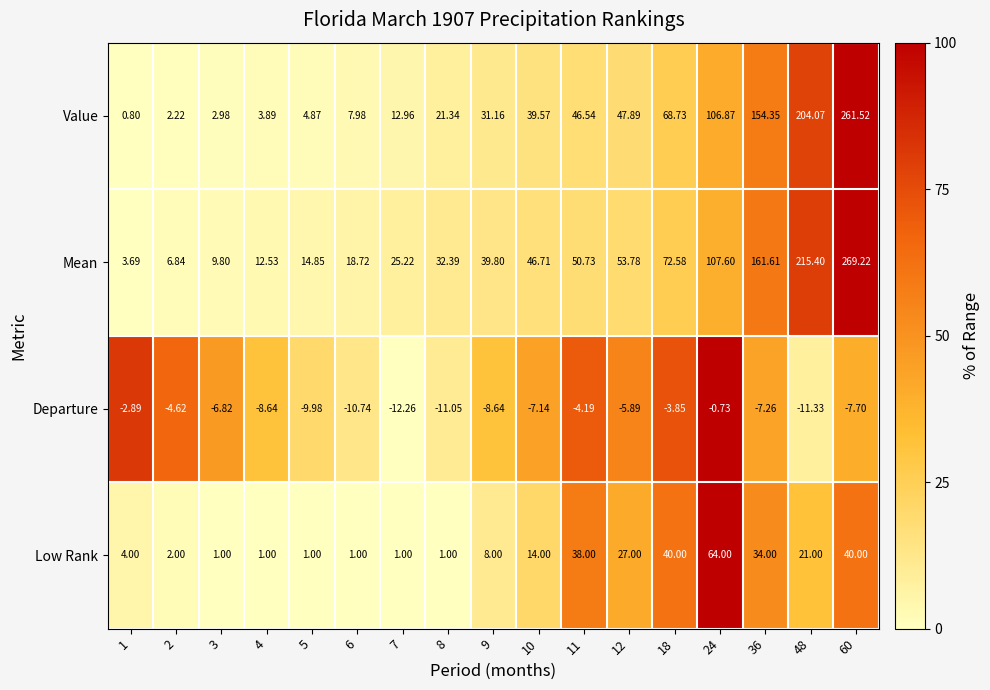

List the series in order of their peak value, lowest first.

Departure, Low Rank, Value, Mean